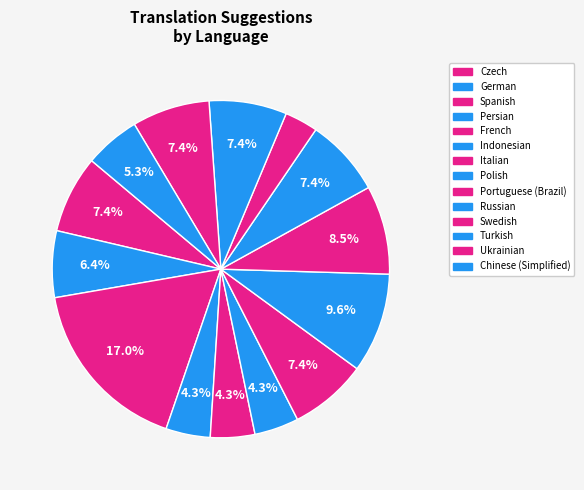

What percentage is the Indonesian slice, to the nearest percent?

4%